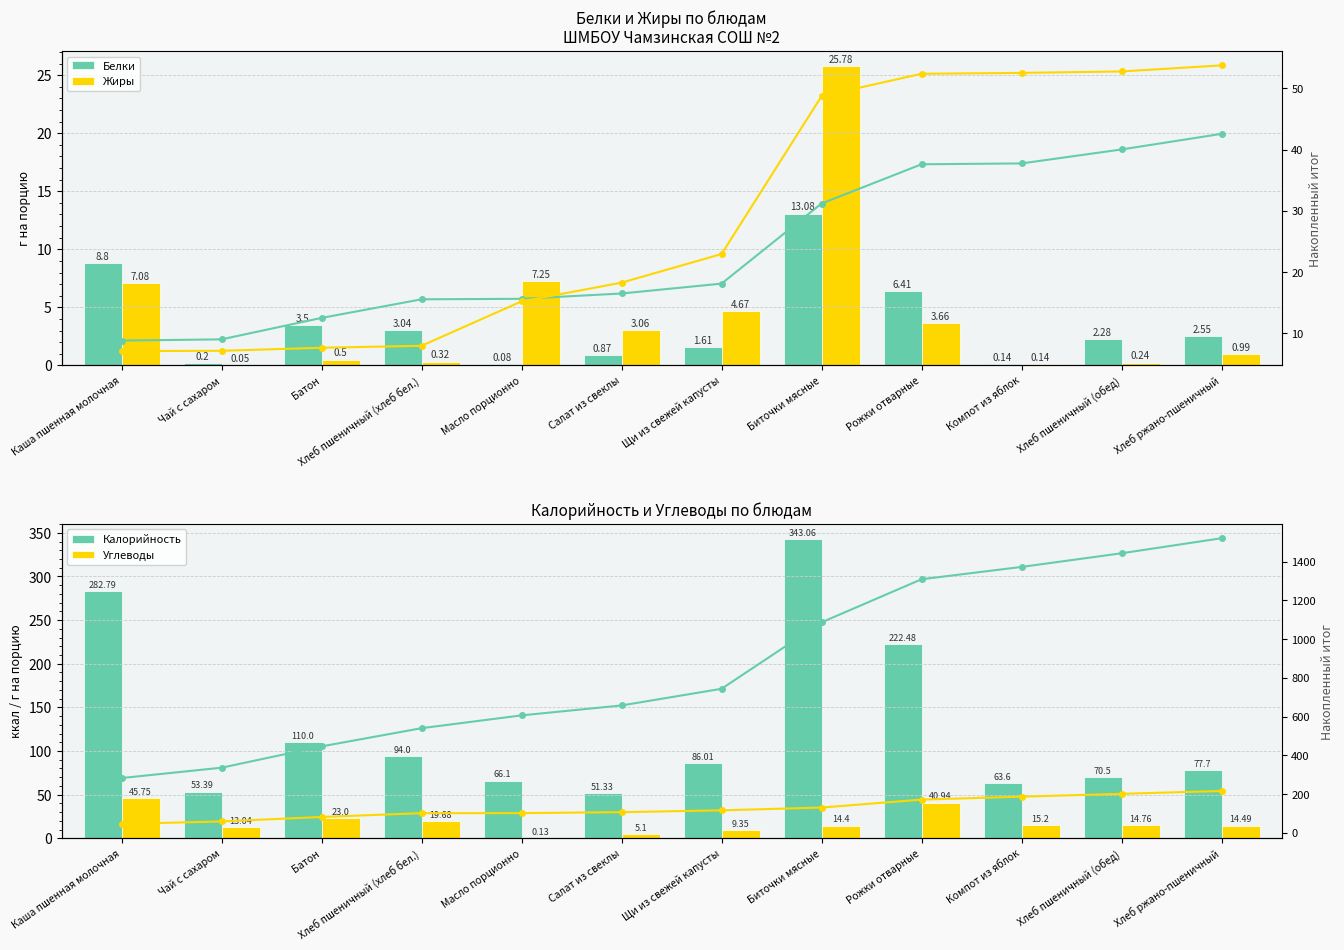

Rank the series by their maximum value, from highest to lowest.

Жиры, Белки